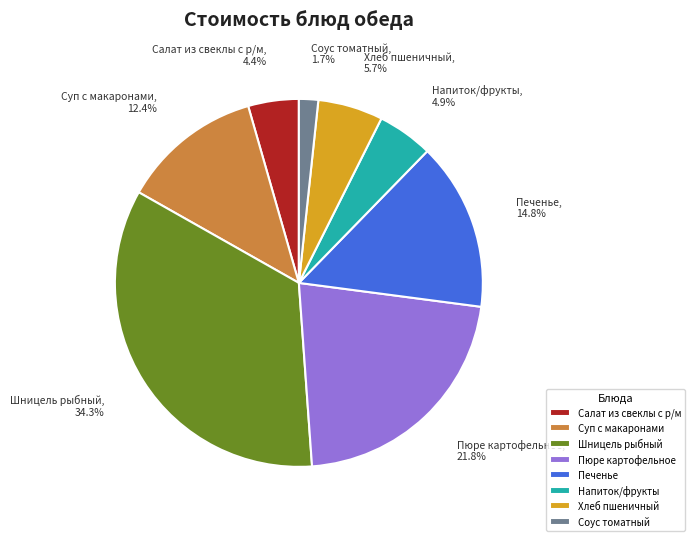

Which category has the smallest portion of the pie?

Соус томатный